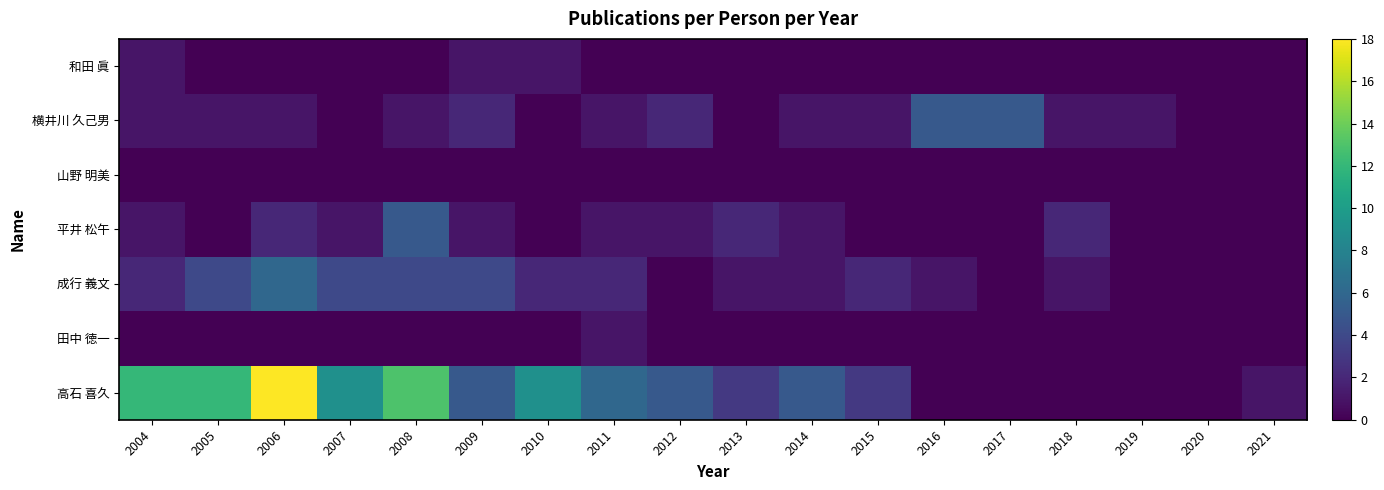

What is the difference between the highest and lowest values at 2006?

18